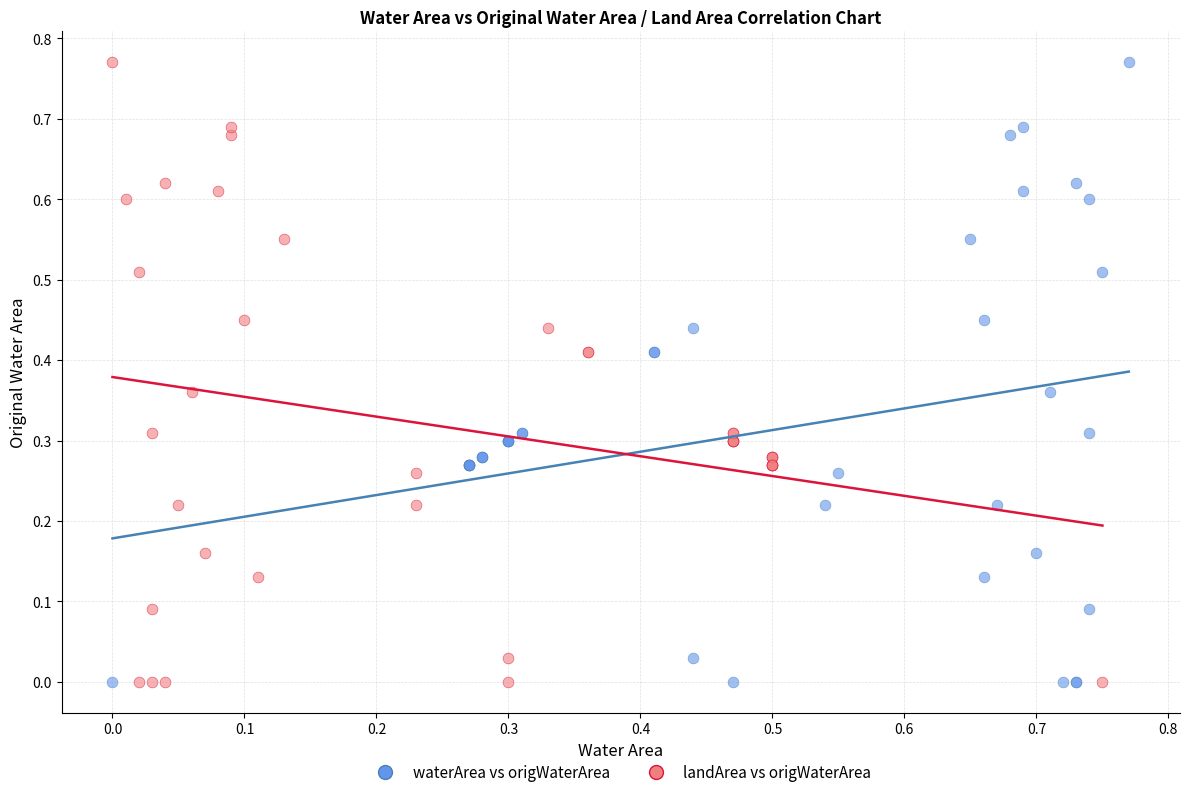

What are all the series names shown in the legend?

waterArea vs origWaterArea, landArea vs origWaterArea